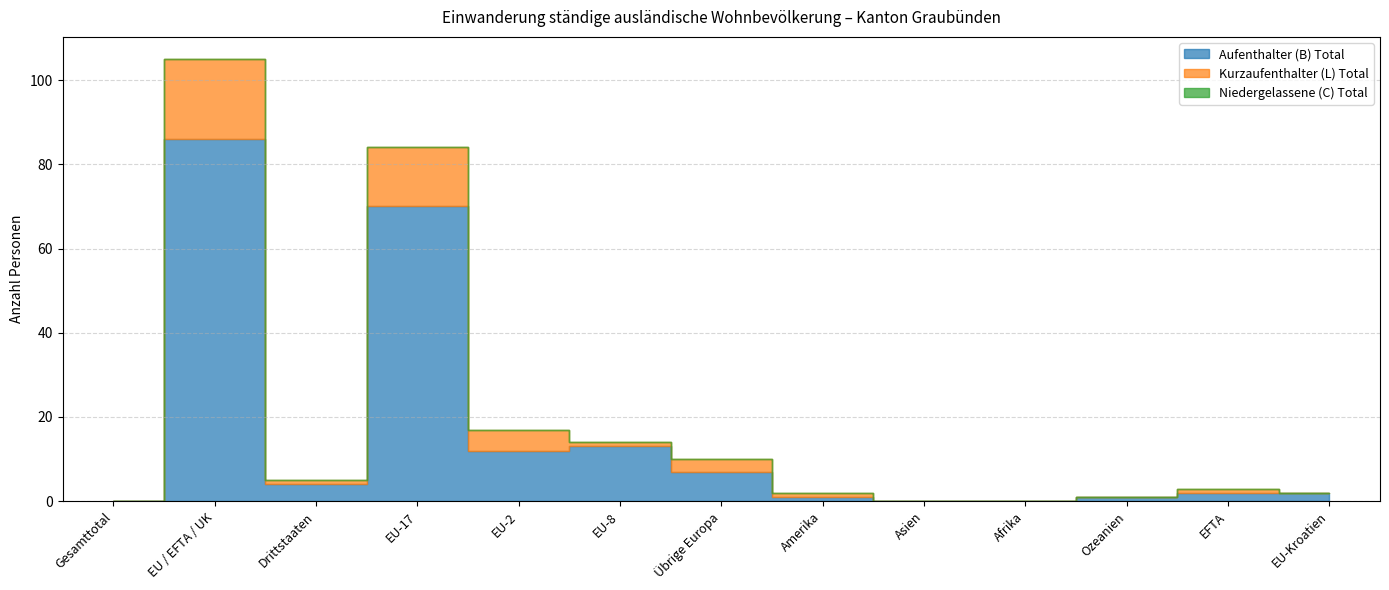

Which series has the widest spread of values?

Aufenthalter (B) Total